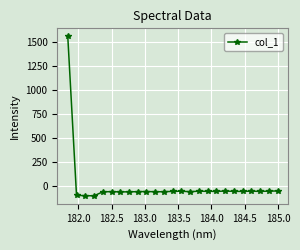

True or false: the data has more than 2 interior local peaks.

True